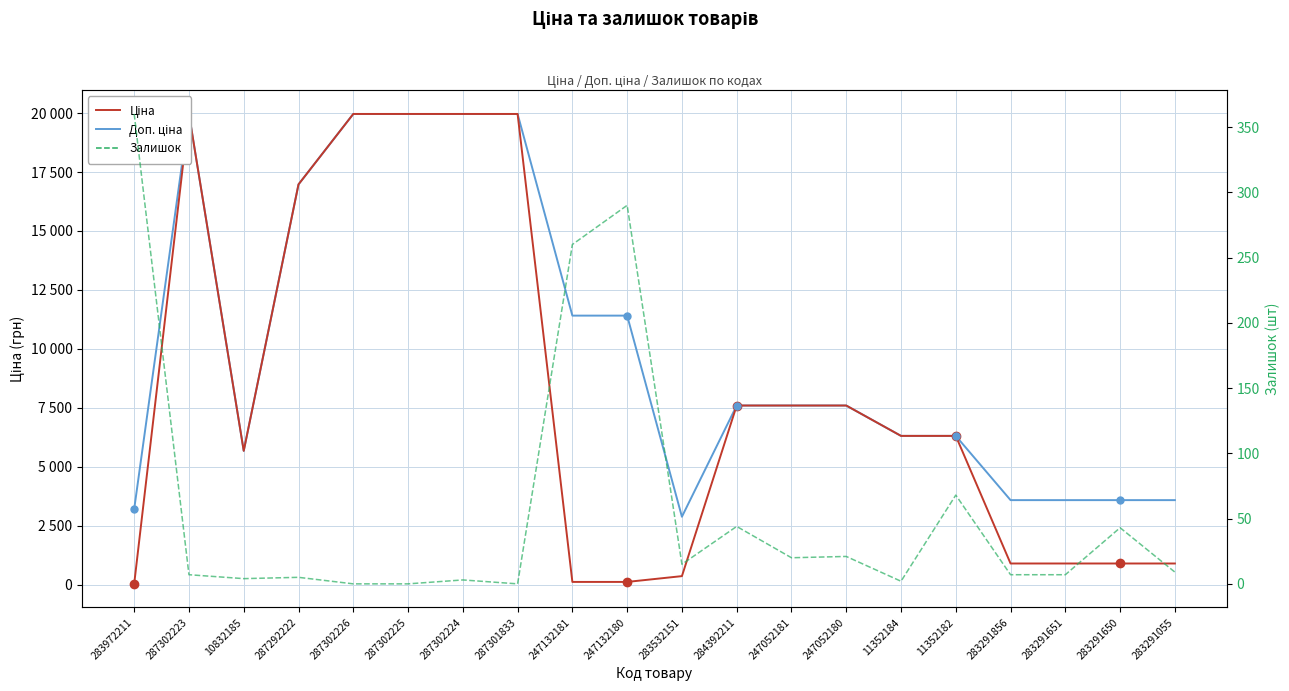

What is the sum of the Залишок values at 247052180 and 283291055?

30.0